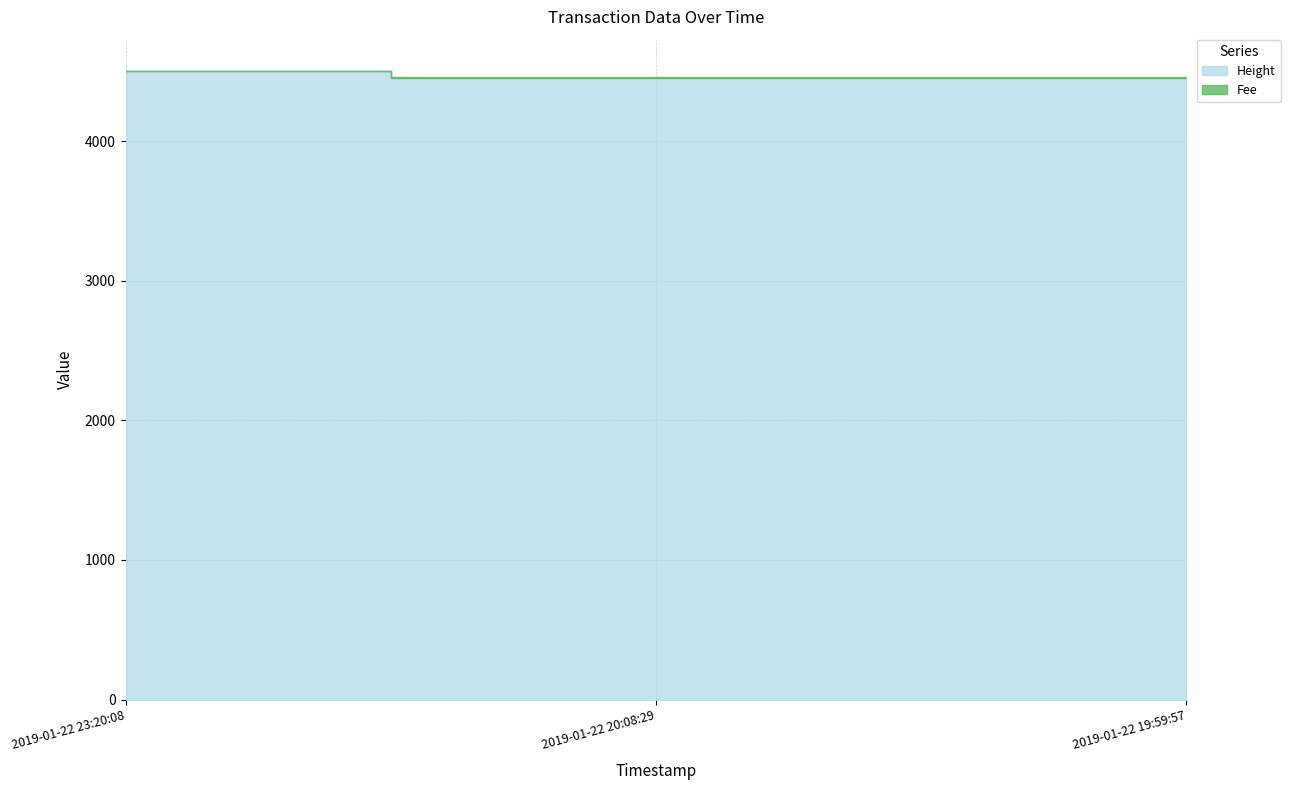

List the labels in order of Height value, smallest first.

2019-01-22 19:59:57, 2019-01-22 20:08:29, 2019-01-22 23:20:08